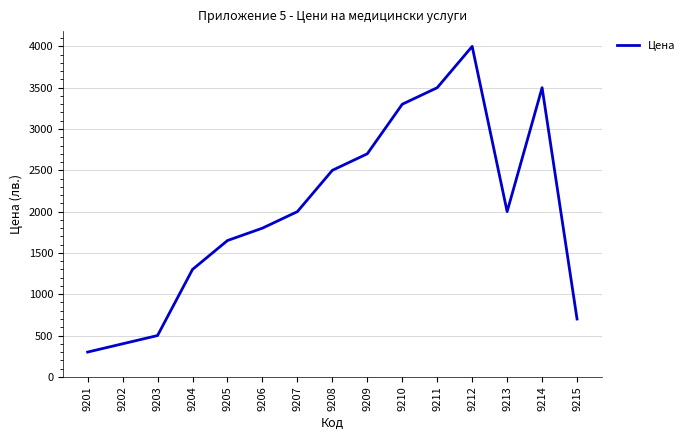

What is the change in value from 9209 to 9215?

-2000